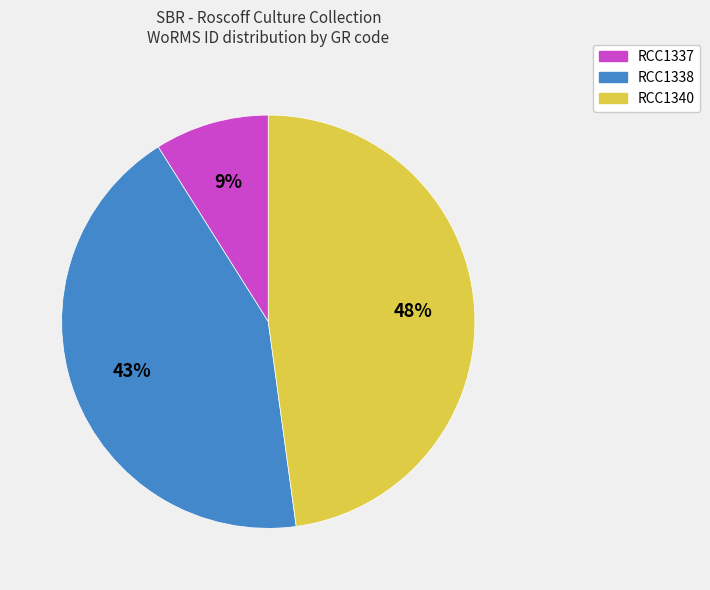

To the nearest percent, what percentage of the pie is RCC1337?

9%